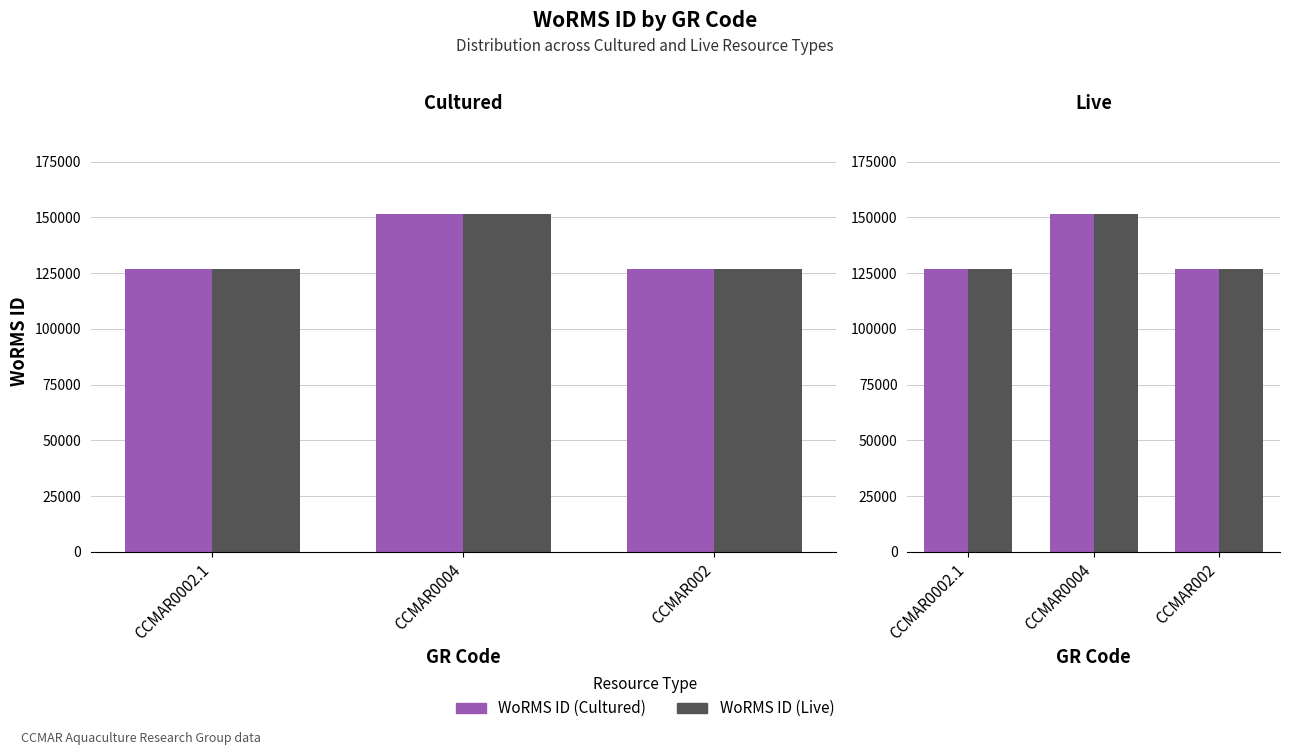

What is the label of the 2nd bar from the left?

CCMAR0004